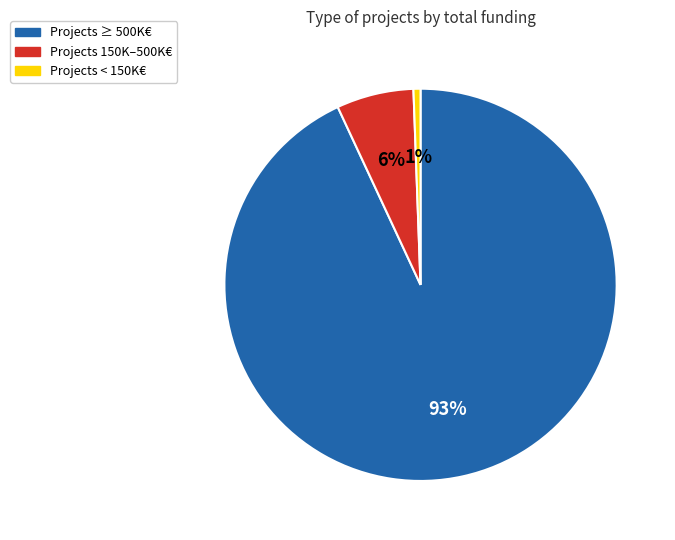

Which slice is the largest?

Projects ≥ 500K€